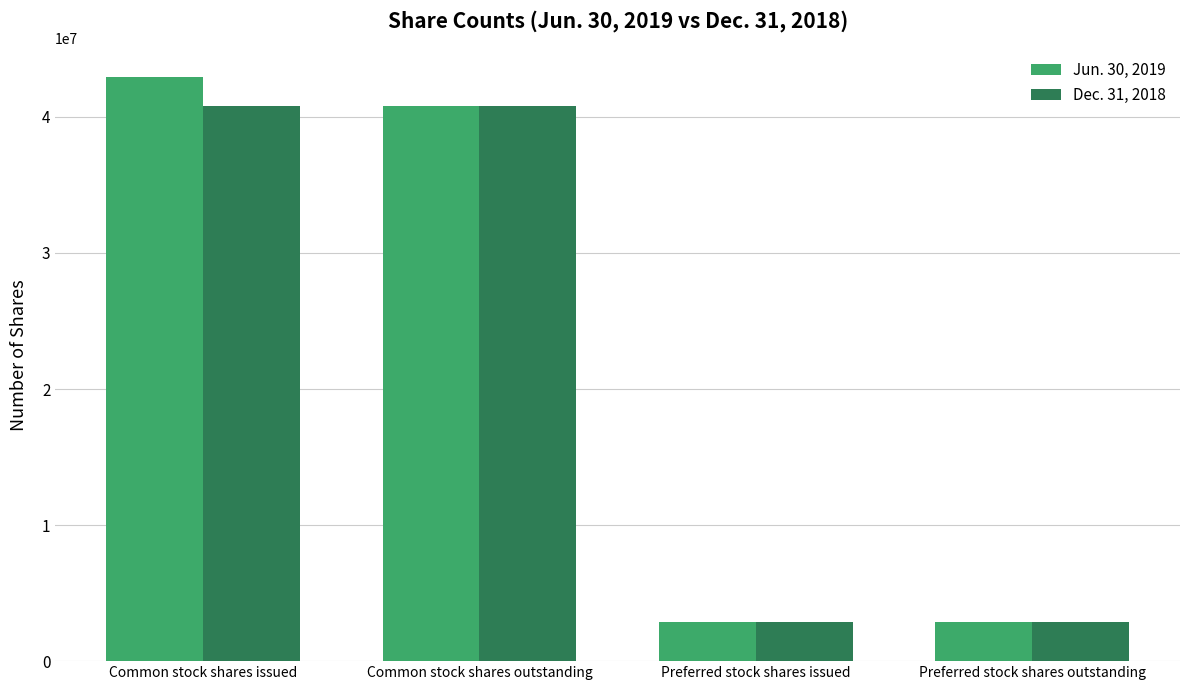

What are all the series names shown in the legend?

Jun. 30, 2019, Dec. 31, 2018